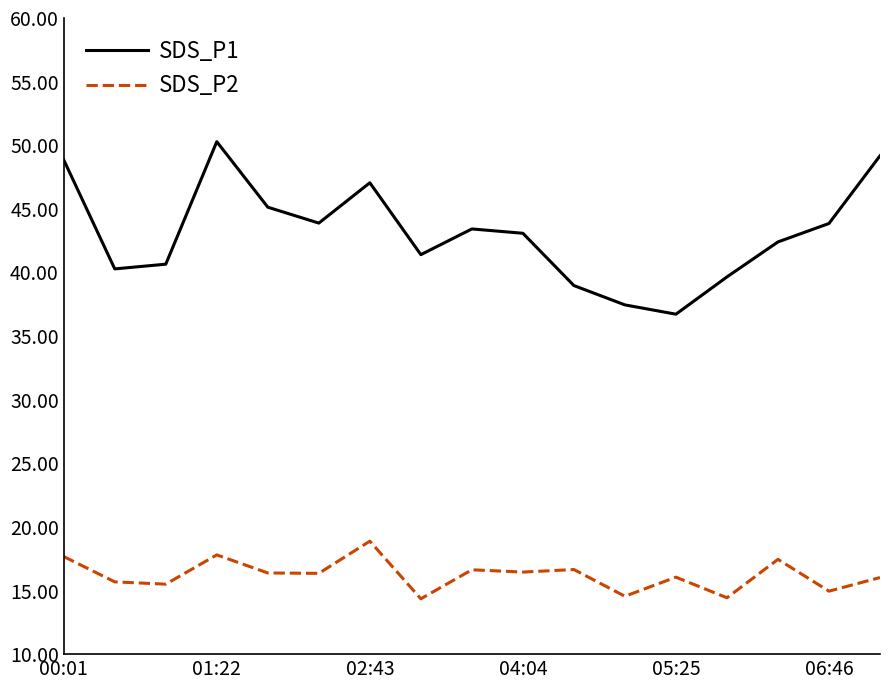

True or false: SDS_P2 and SDS_P1 cross at least once.

False